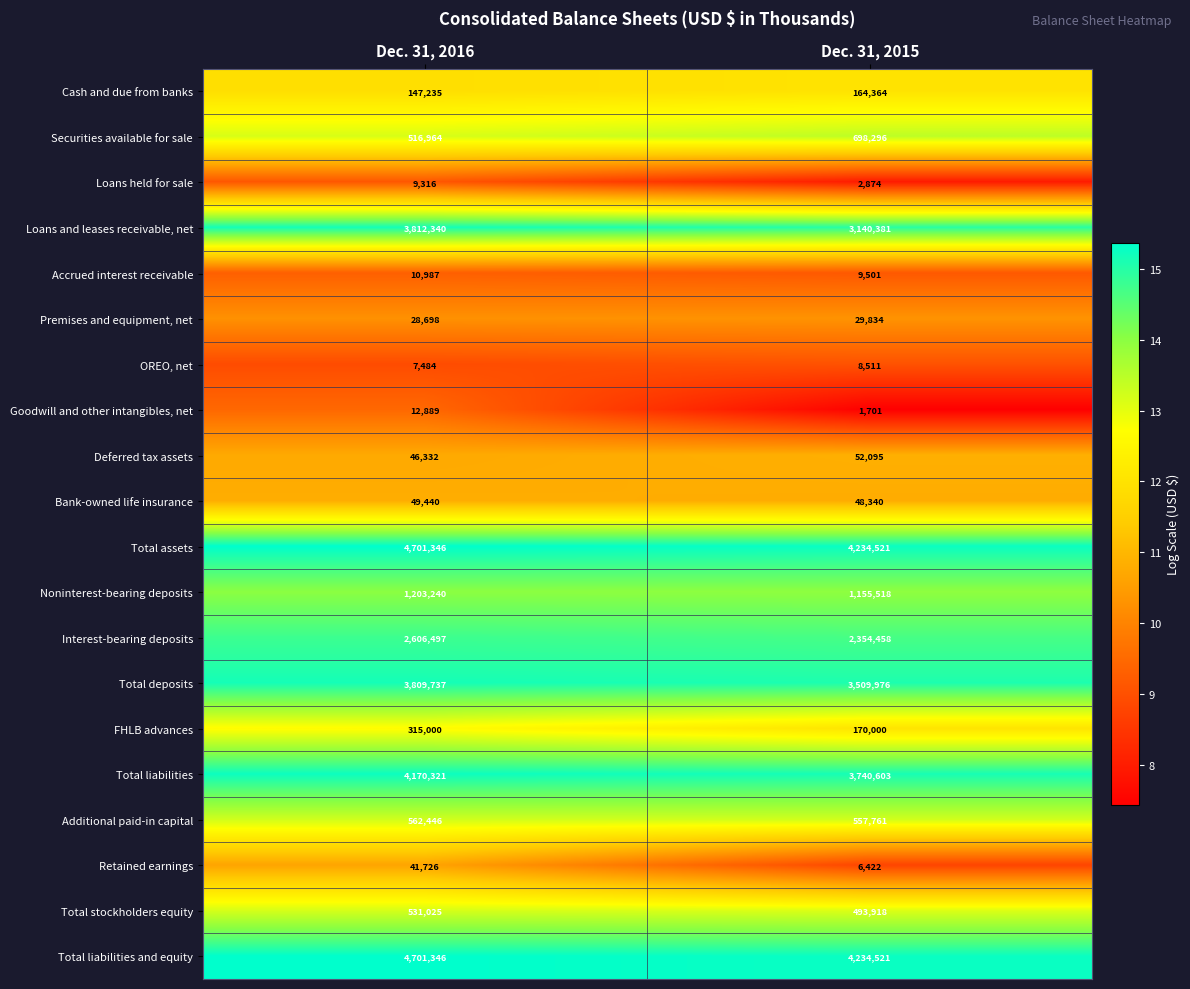

List the labels in order of Loans and leases receivable, net value, largest first.

Dec. 31, 2016, Dec. 31, 2015